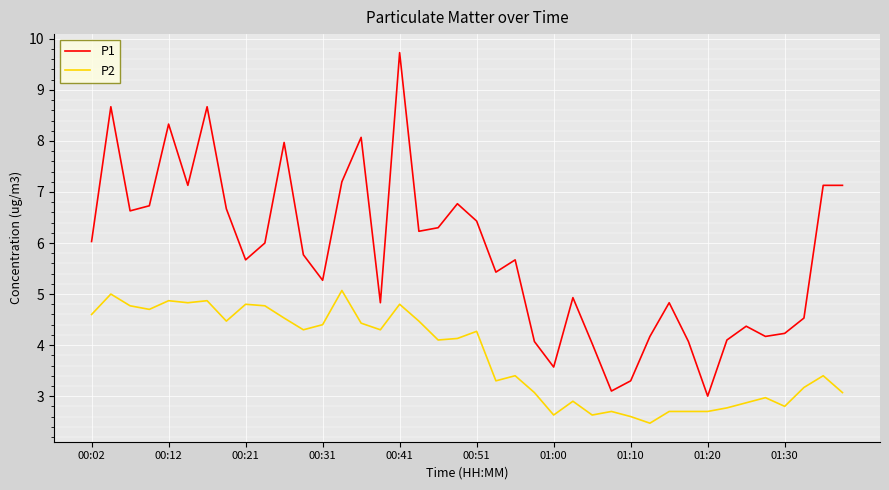

Which series has the widest spread of values?

P1